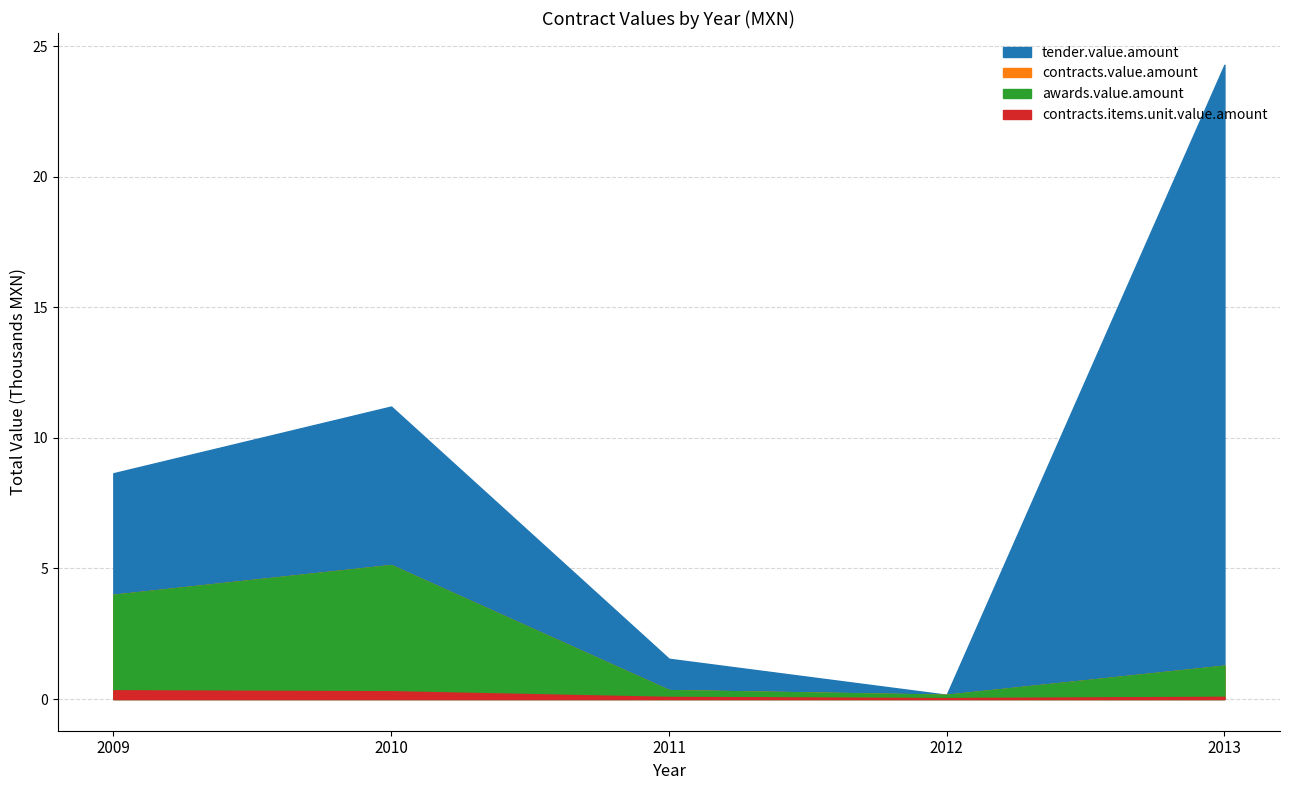

How many lines are shown in the chart?

4